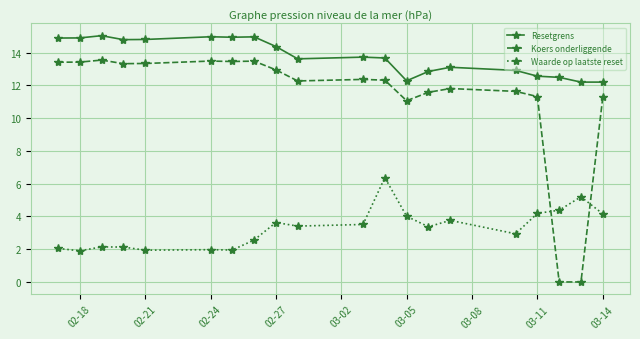

Which series has the largest total across all categories?

Resetgrens